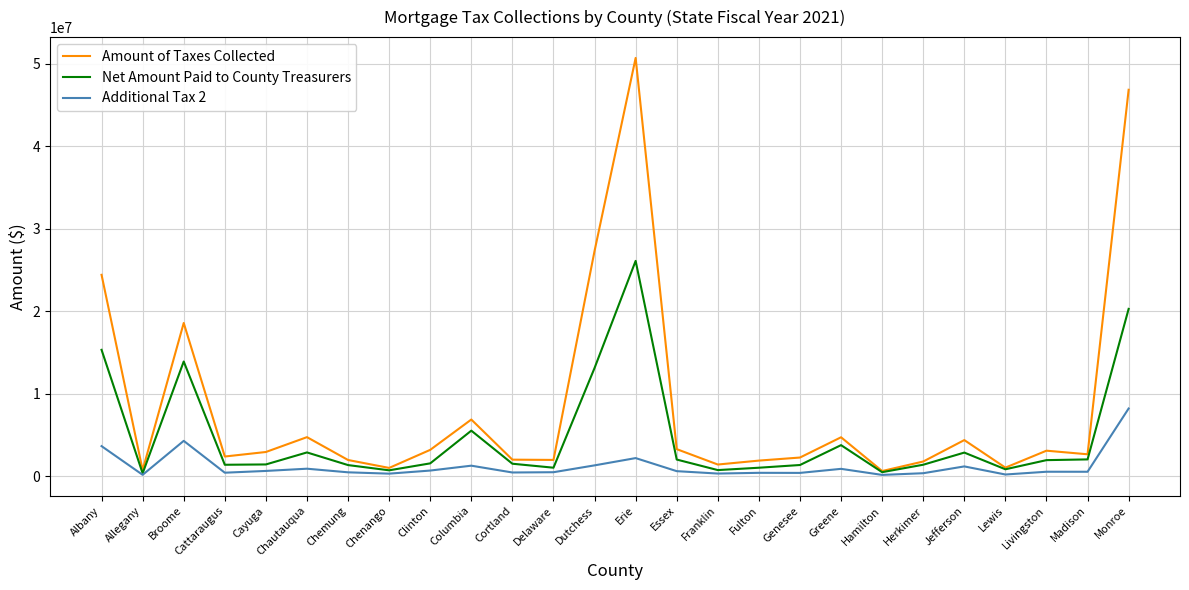

List the series in order of their peak value, lowest first.

Additional Tax 2, Net Amount Paid to County Treasurers, Amount of Taxes Collected